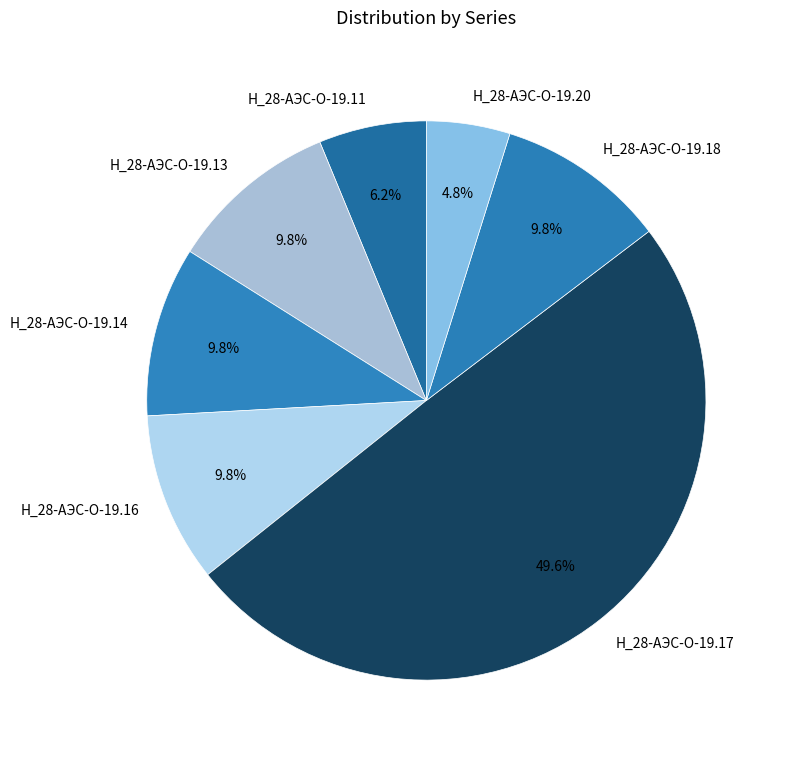

Is it true that Н_28-АЭС-О-19.14 is 1% of the pie?

False